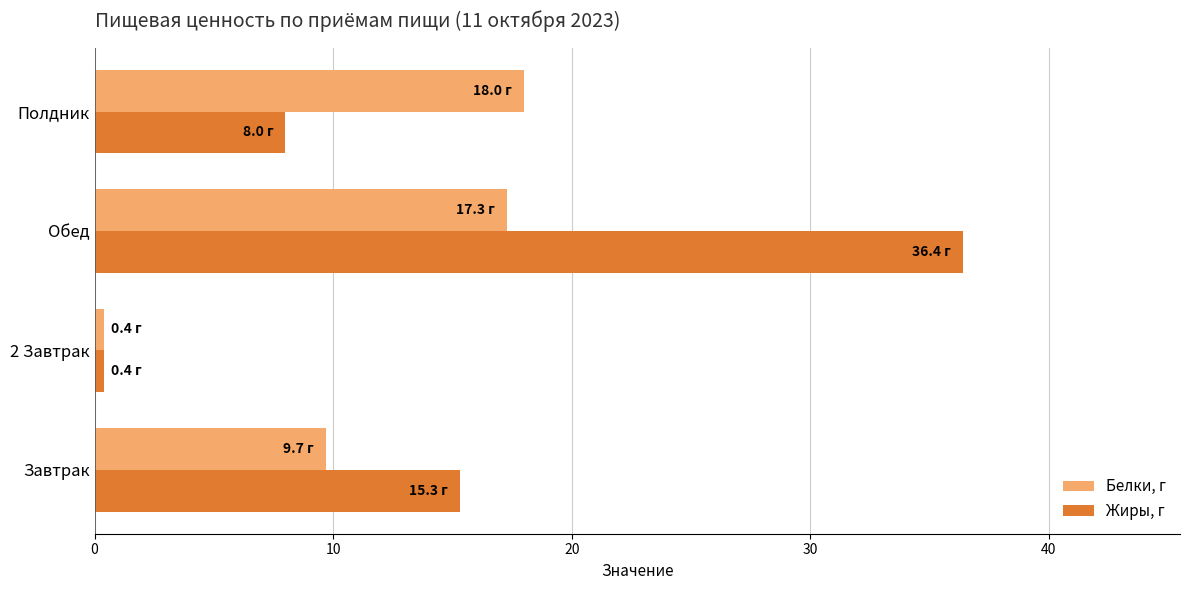

Which category has the lowest value in the Жиры, г series?

2 Завтрак